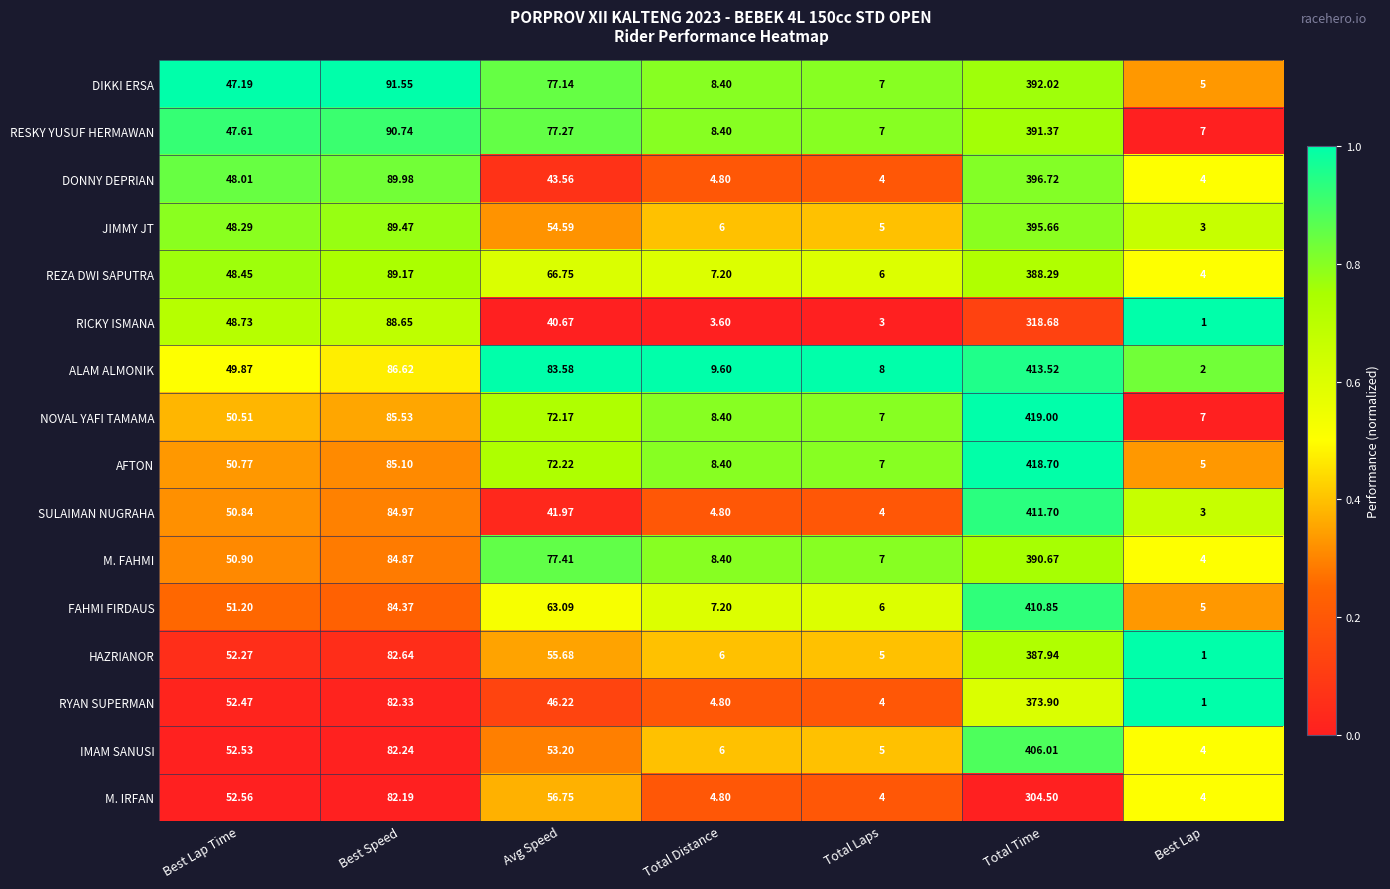

At which category is the sum across all series the highest?

Total Time